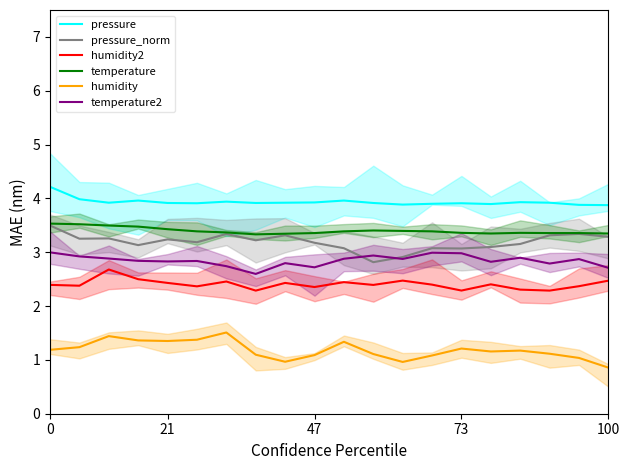

What is the value of the pressure point at the 7th from the left?

3.9